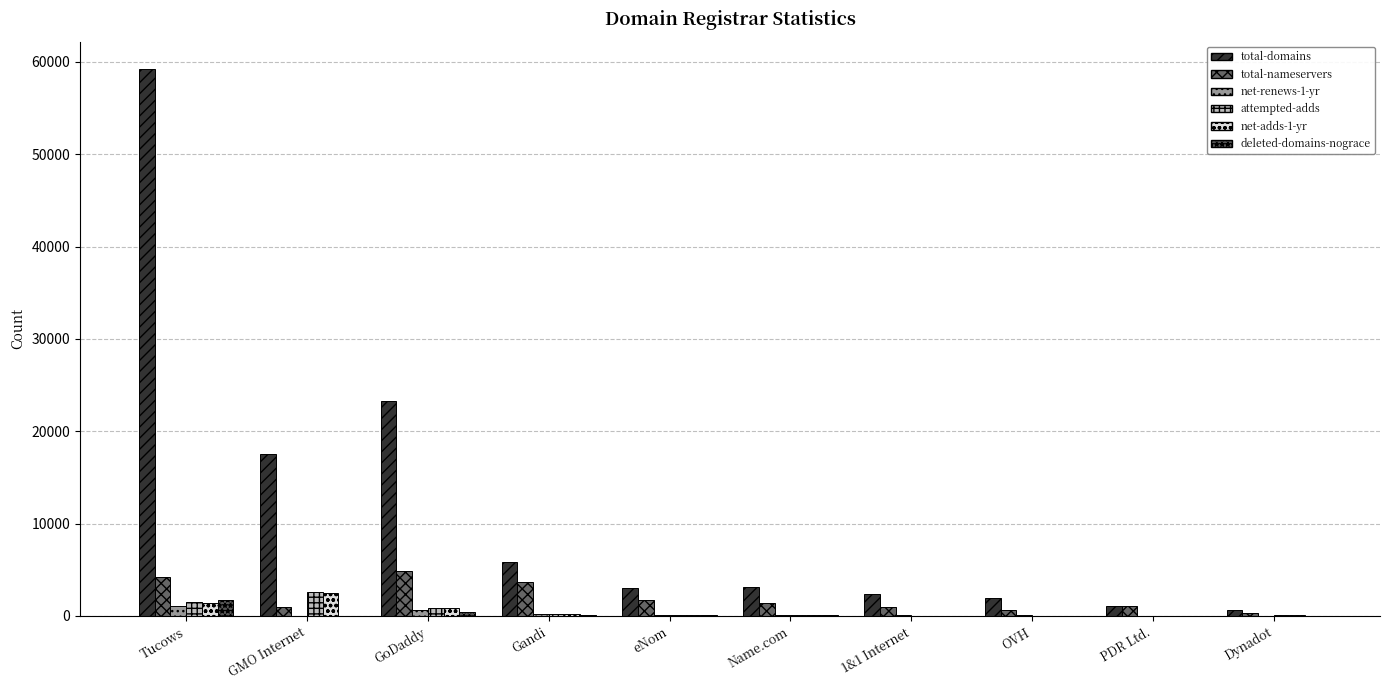

List the labels in order of deleted-domains-nograce value, largest first.

Tucows, GoDaddy, eNom, Name.com, Gandi, GMO Internet, 1&1 Internet, OVH, PDR Ltd., Dynadot